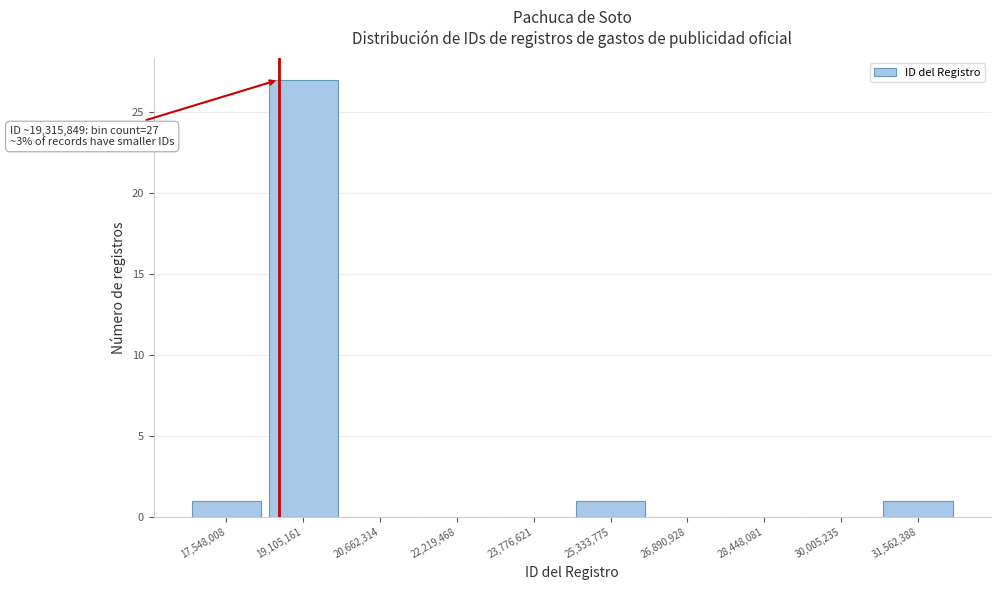

Reading left to right, extract all data points from this chart.

17,548,008=1	19,105,161=27	20,662,314=0	22,219,468=0	23,776,621=0	25,333,775=1	26,890,928=0	28,448,081=0	30,005,235=0	31,562,388=1